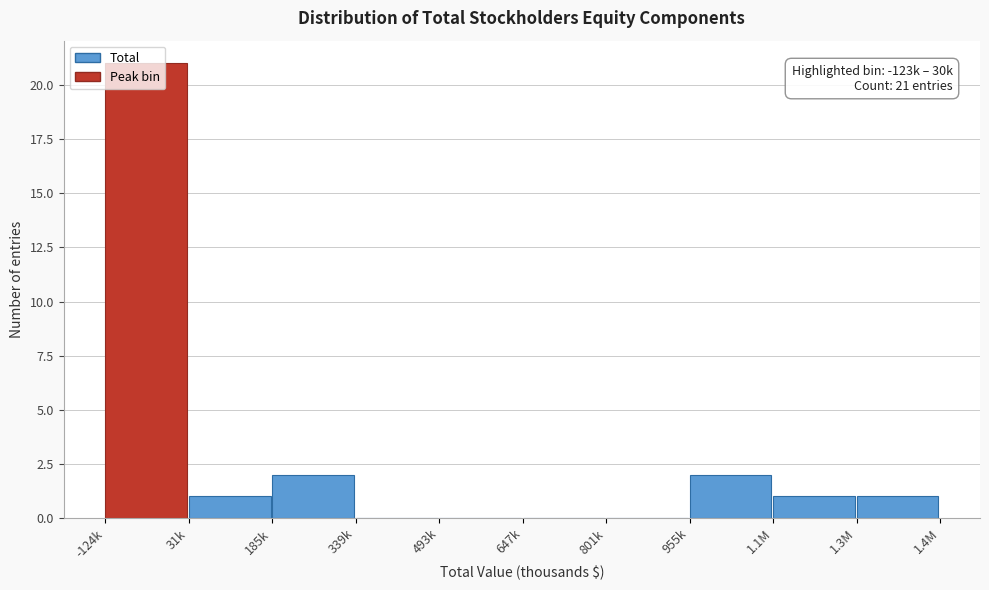

Between 1.3M and 647k, which is larger?

1.3M